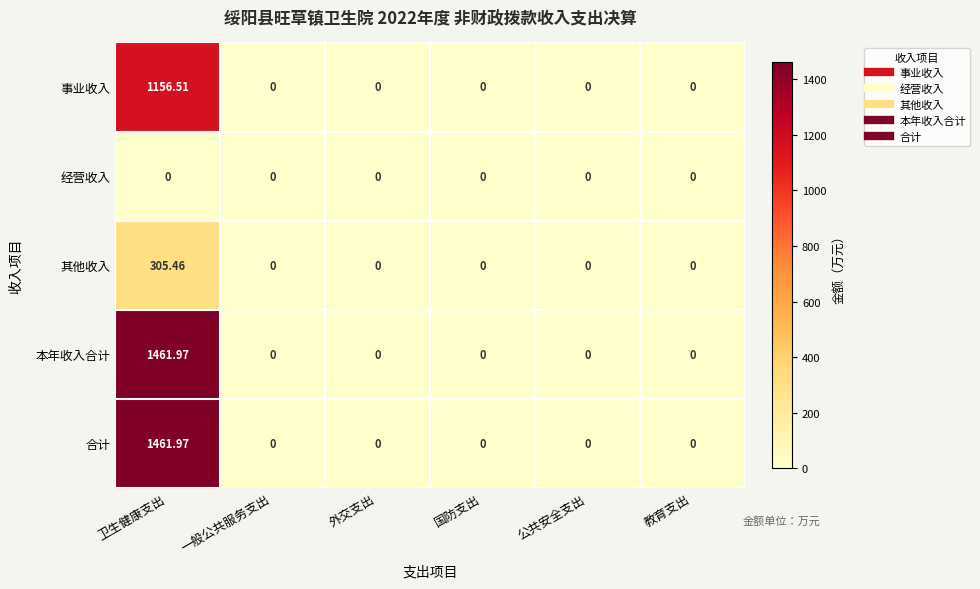

At which category does the chart reach its peak across all series?

卫生健康支出